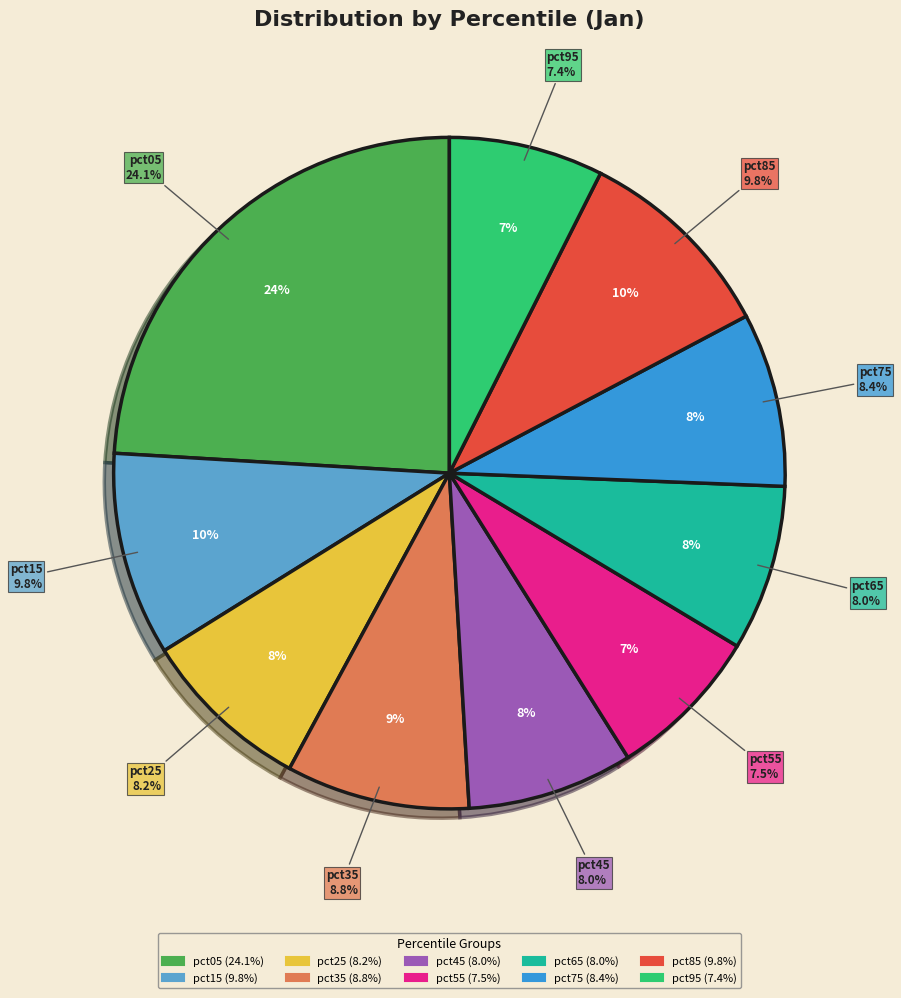

Which category has the biggest portion of the pie?

pct05